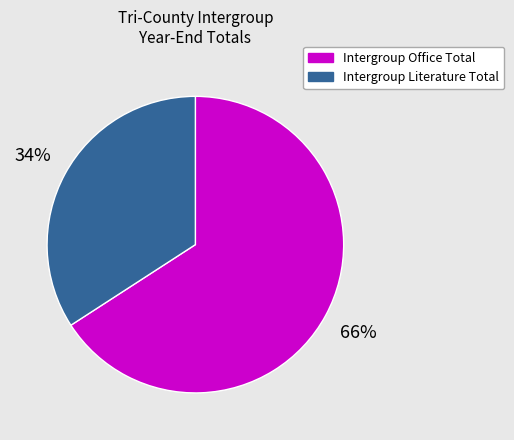

What percentage is the Intergroup Office Total slice, to the nearest percent?

66%